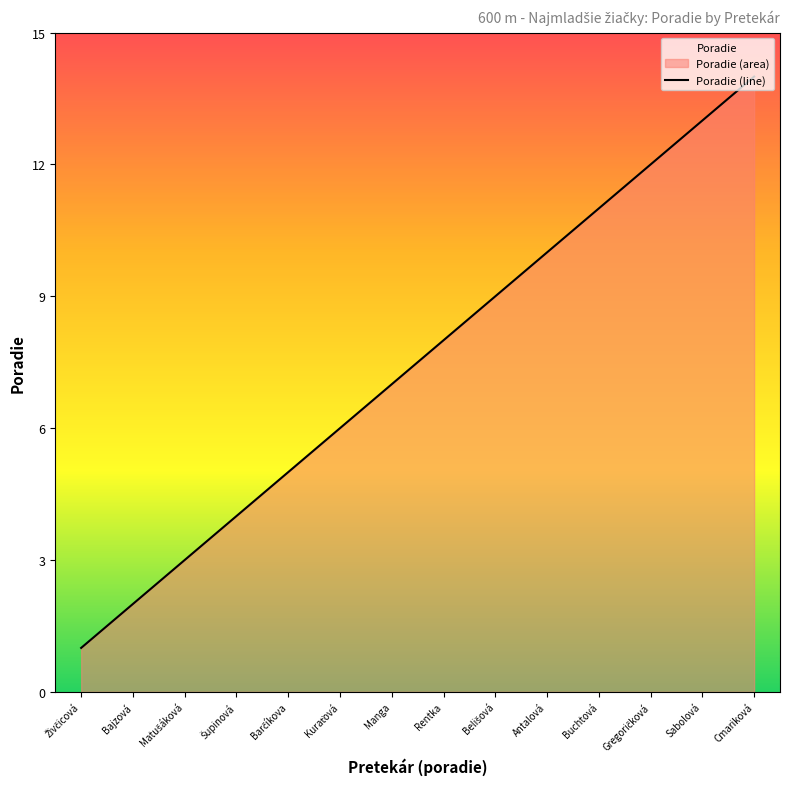

How many values are below 8?

7